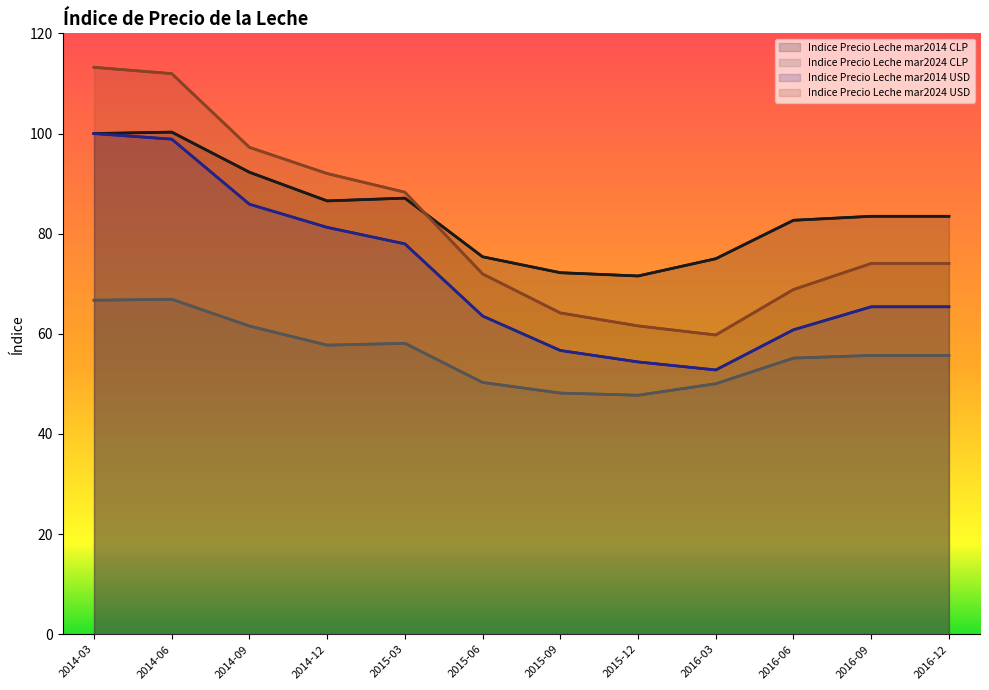

Between 2016-03 and 2016-09, which is larger?

2016-09